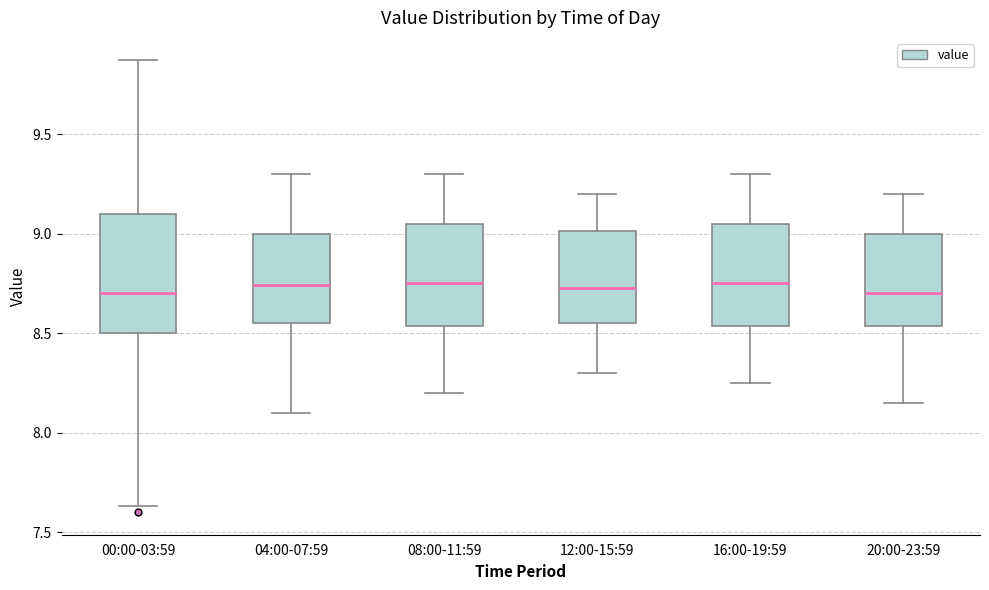

Comparing the boxes themselves (not the whiskers), which one is the tallest?

00:00-03:59